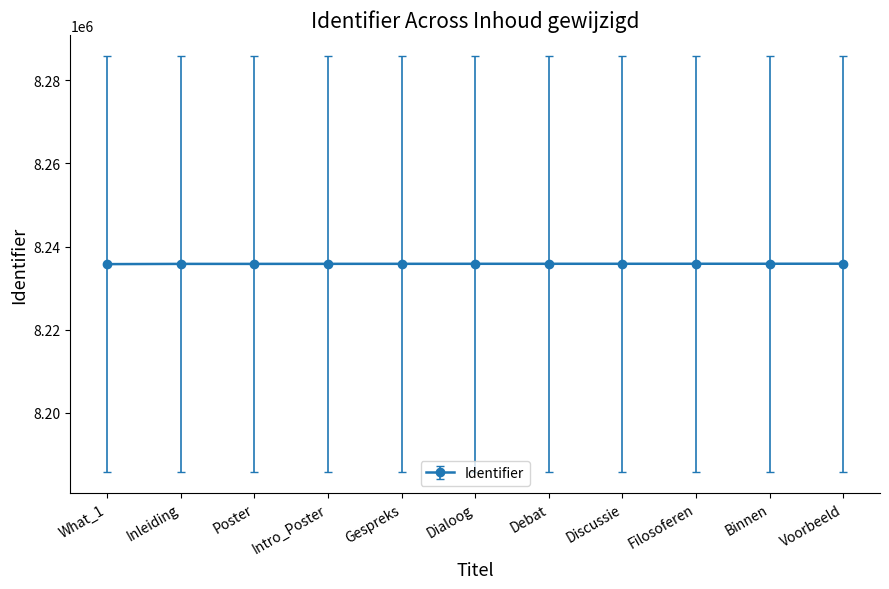

What is the ratio of the value at Voorbeeld to the value at Intro_Poster?

1.0